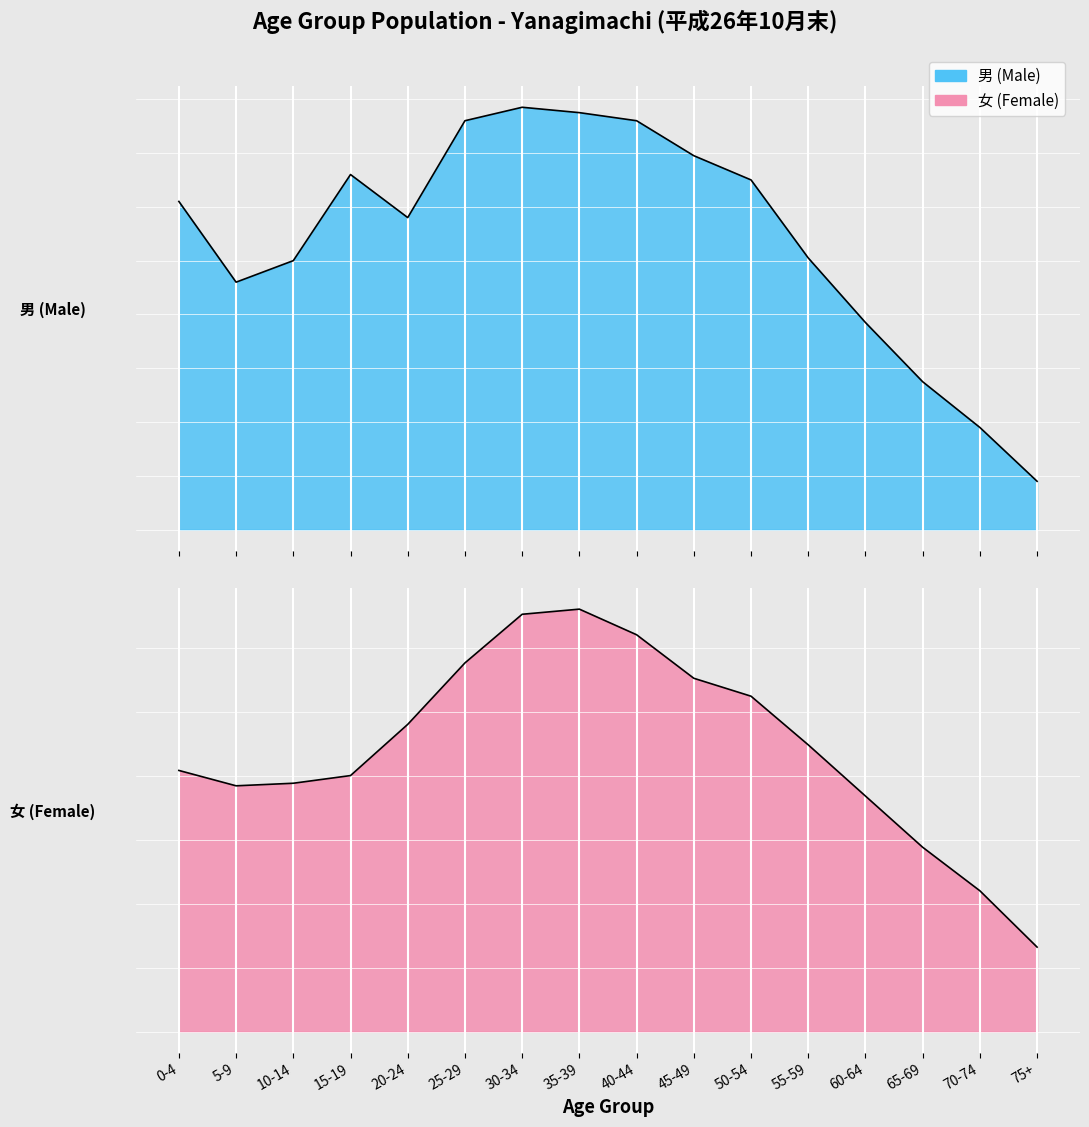

The 男 (Male) series shows 157 at 30-34. True or false?

True